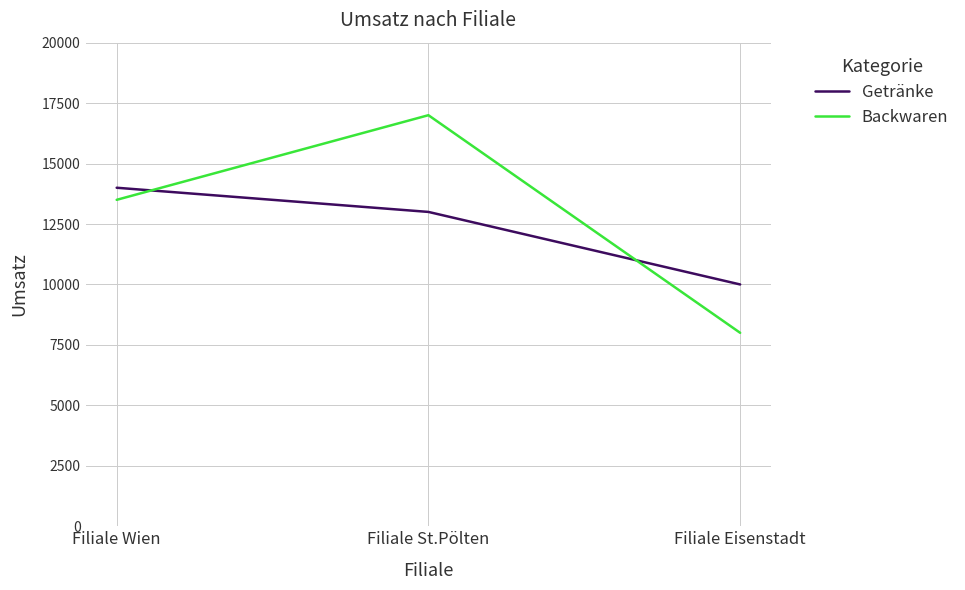

Does the chart display data point markers on the line(s)?

No